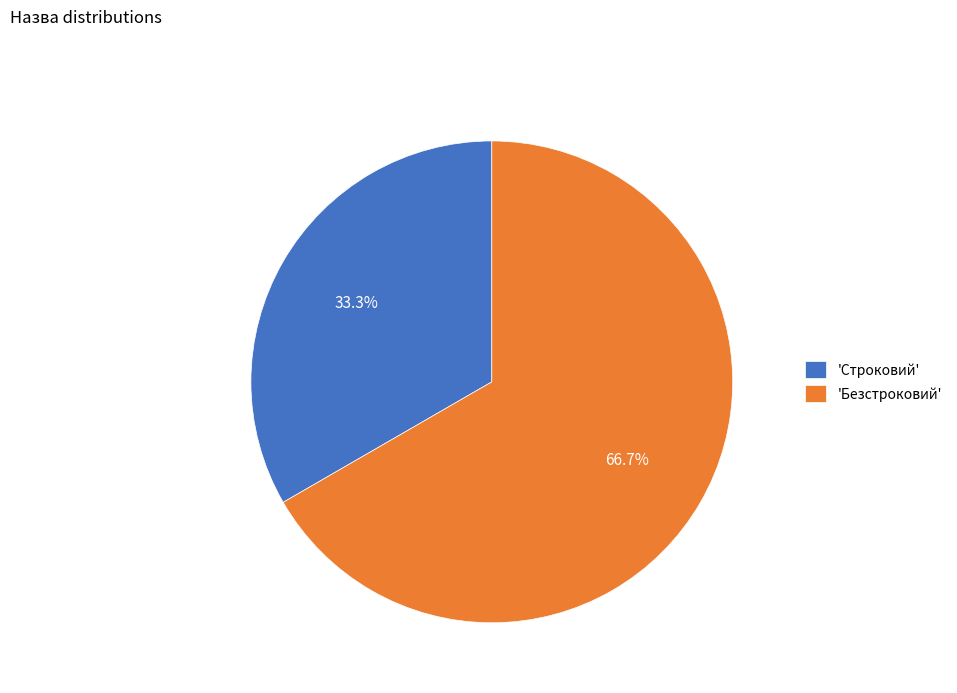

What percentage is NOT represented by 'Строковий'?

66.7%